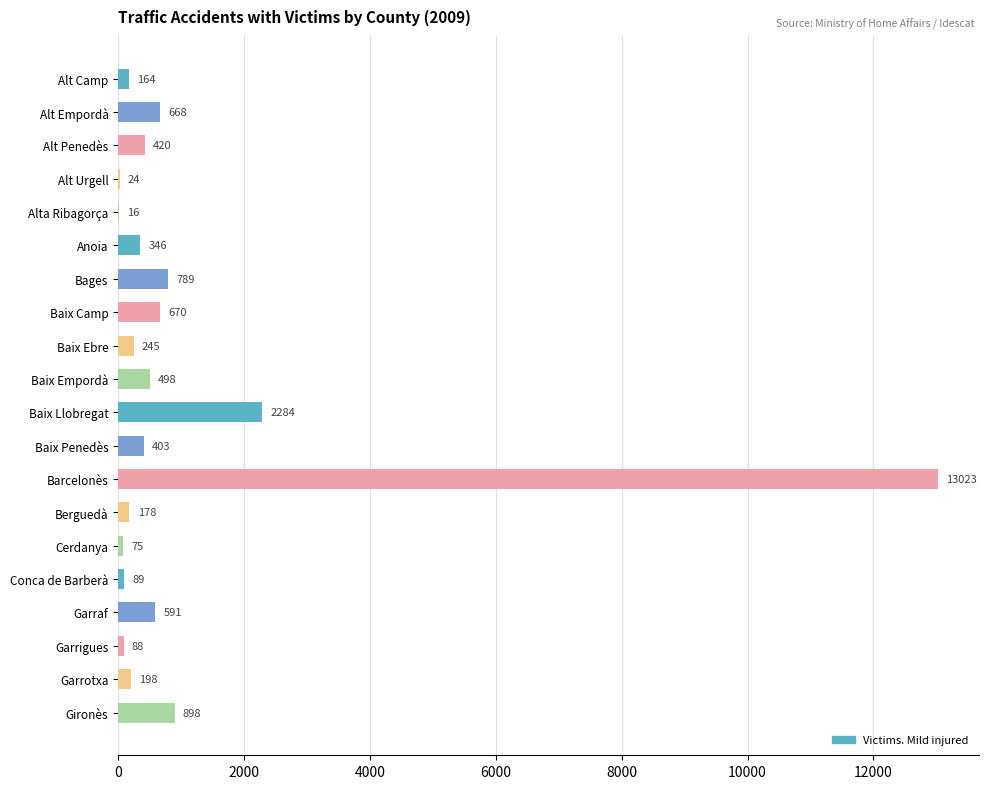

Are the bars grouped side by side (vs. stacked)?

No